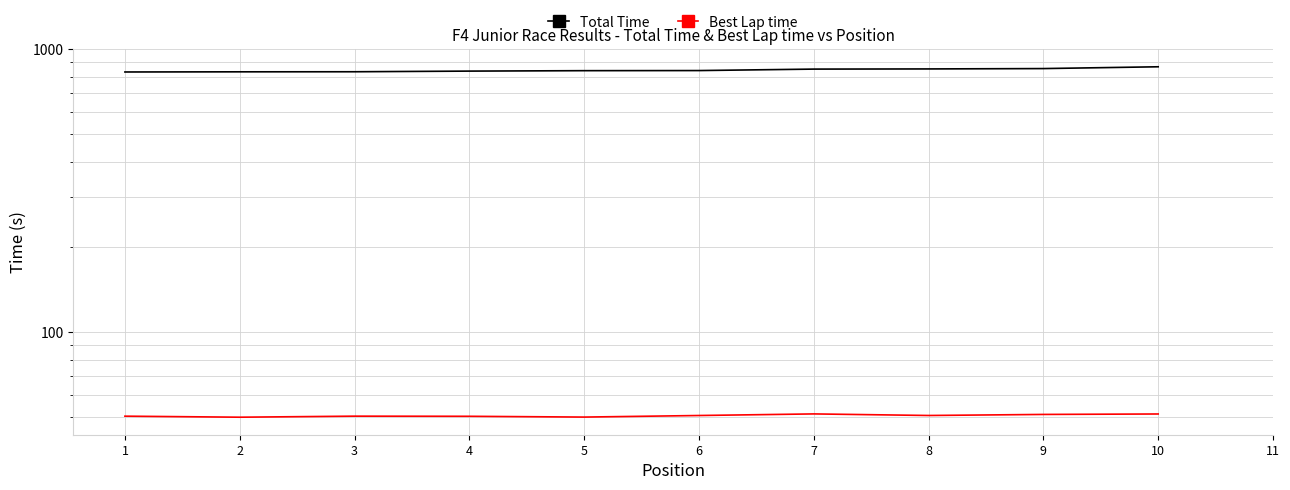

Between 3 and 9, which is larger?

9